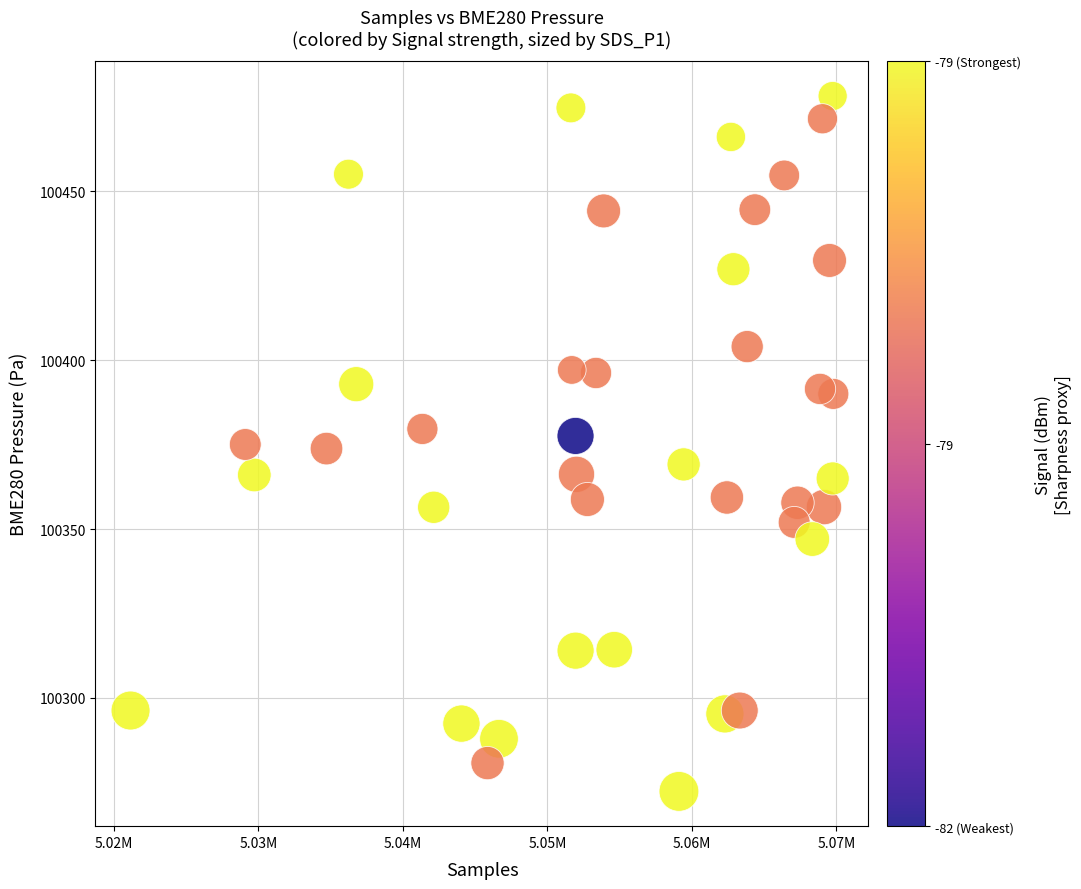

What is the range of Y values (max minus min)?

205.8